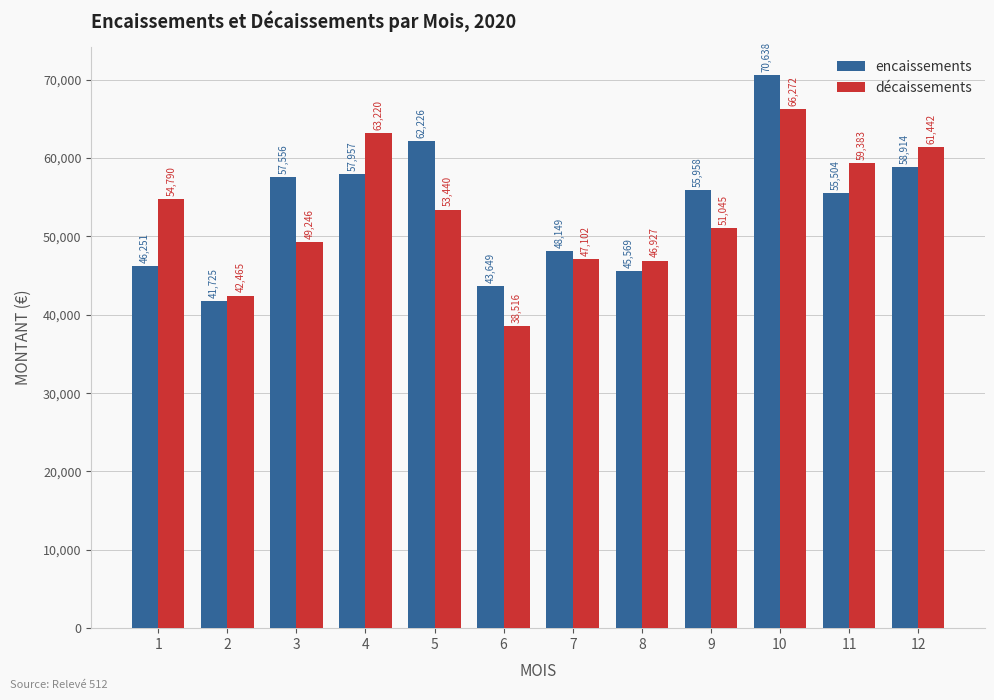

The décaissements series shows 14714.1 at 8. True or false?

False